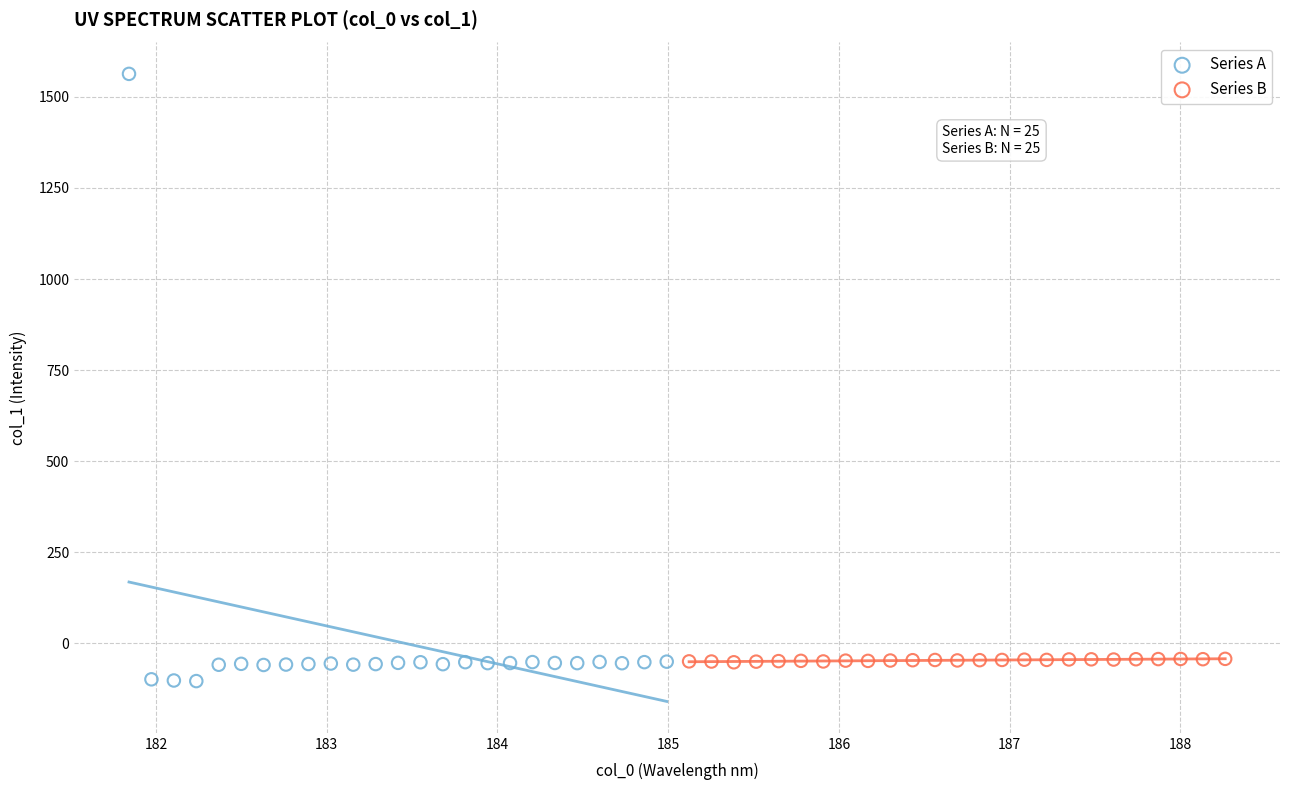

What are all the series names shown in the legend?

Series A, Series B